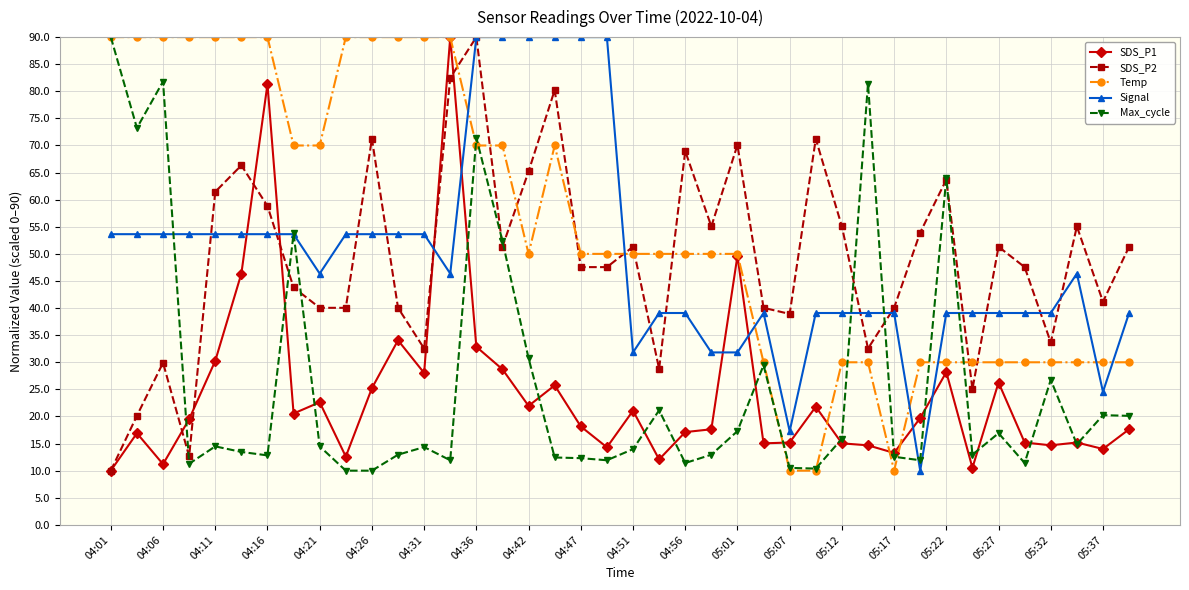

What is the average value of the Signal series?

49.5